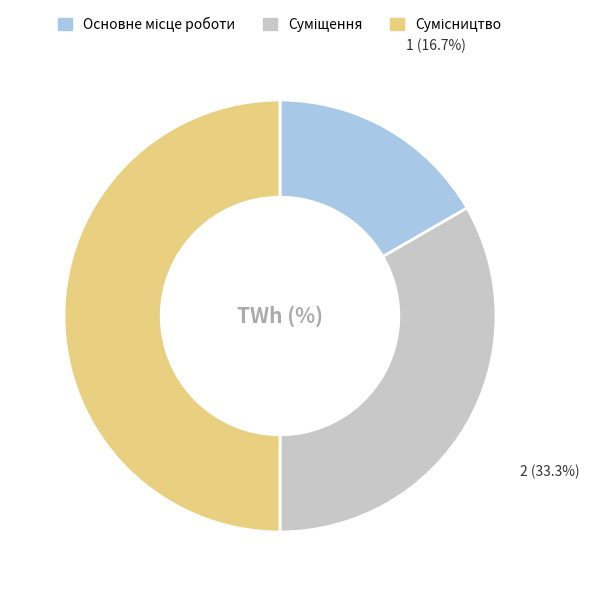

Count the number of slices in the pie.

3